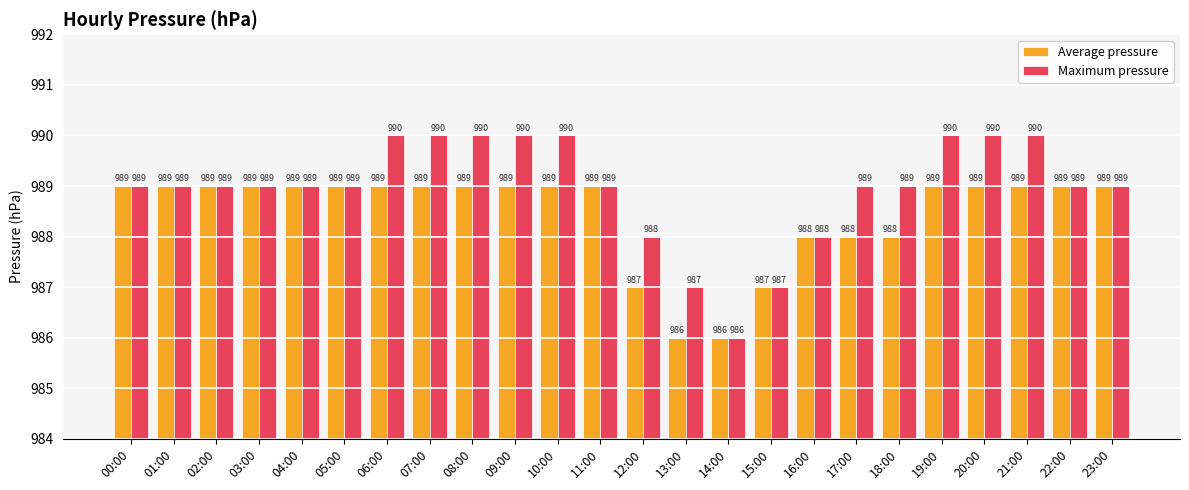

Which series has the largest total across all categories?

Maximum pressure